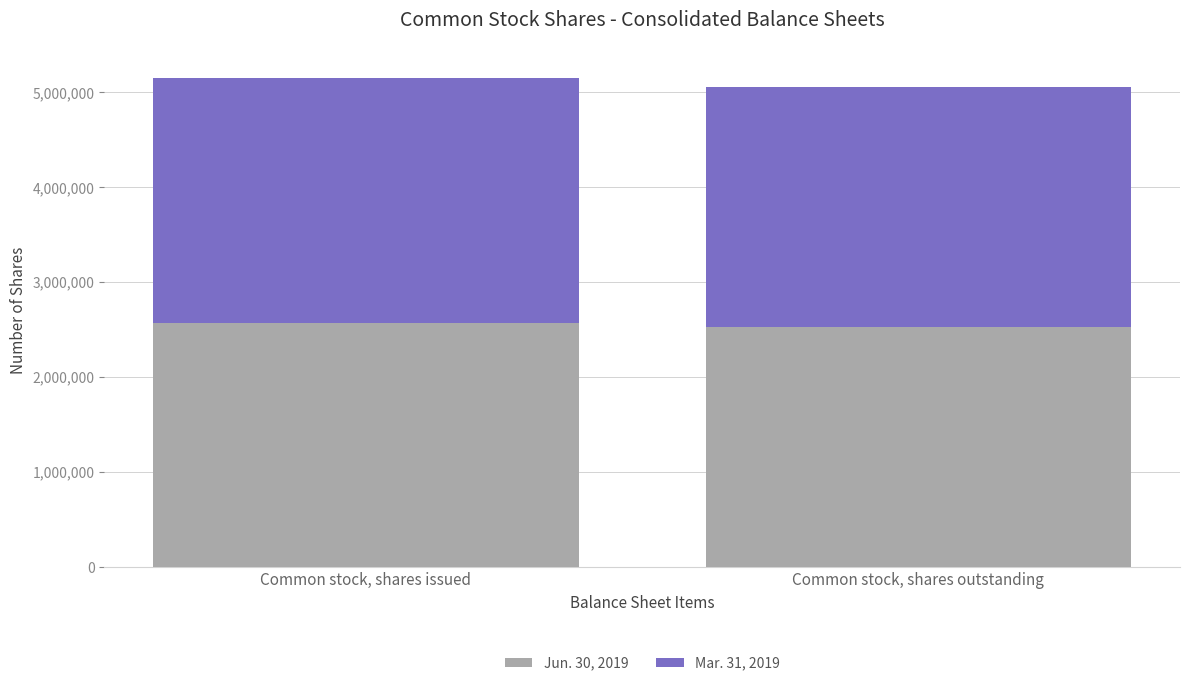

What is the maximum value for Jun. 30, 2019?

2574480